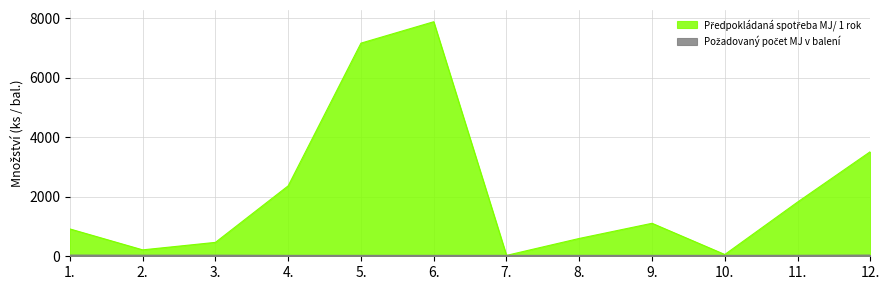

Between 3. and 9., which series saw the biggest shift?

Předpokládaná spotřeba MJ/ 1 rok